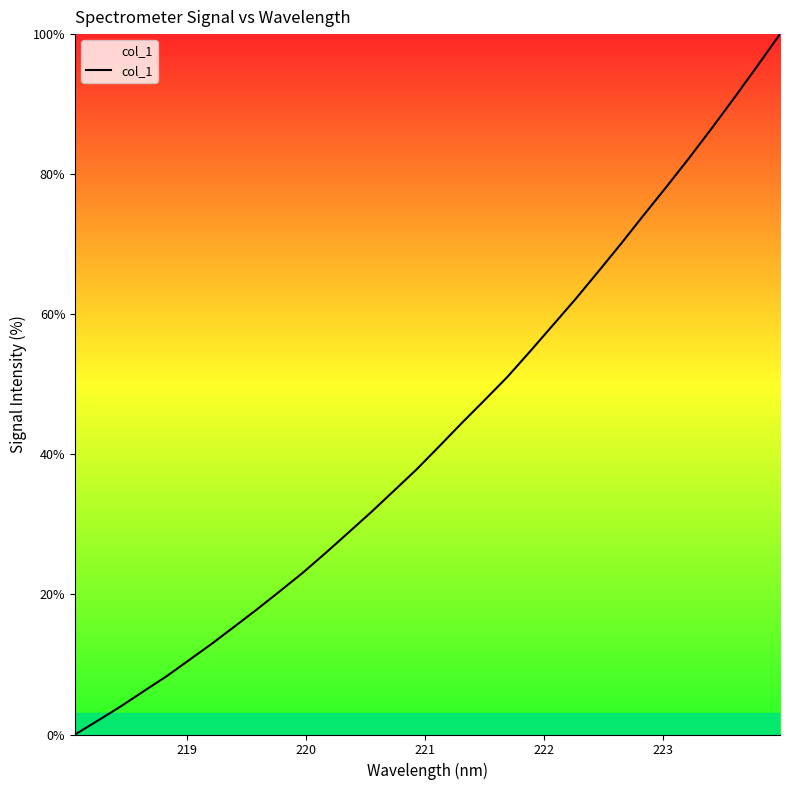

What is the maximum value shown in the chart?

100.0